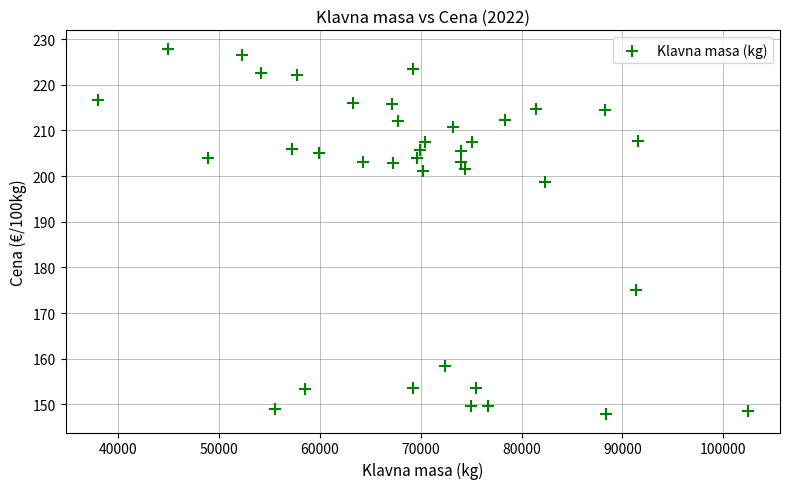

What is the range of X values (max minus min)?

64403.0